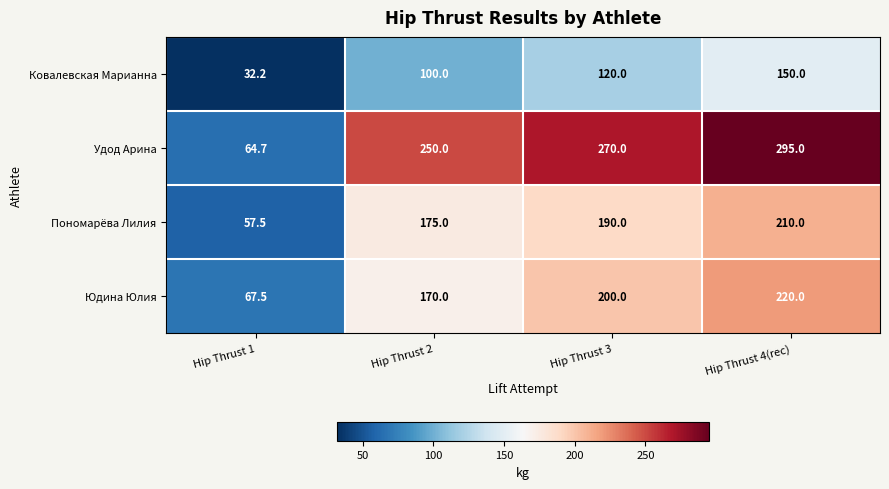

At how many categories does at least one series exceed 104?

3